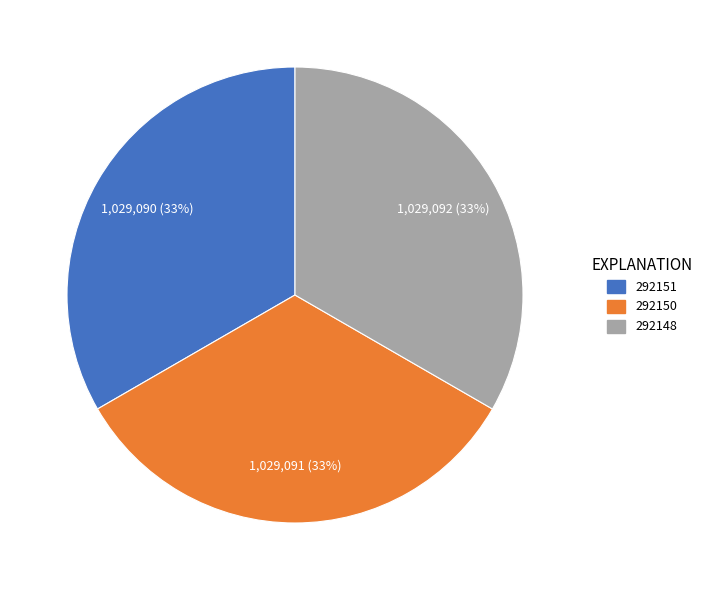

Approximately how many times larger is the value at 292151 compared to 292150?

1.0